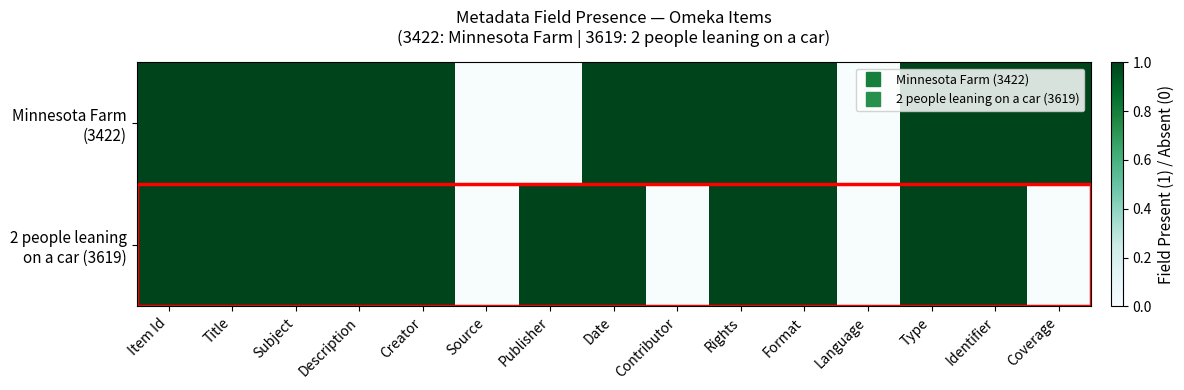

Which series has the largest total across all categories?

Minnesota Farm (3422)